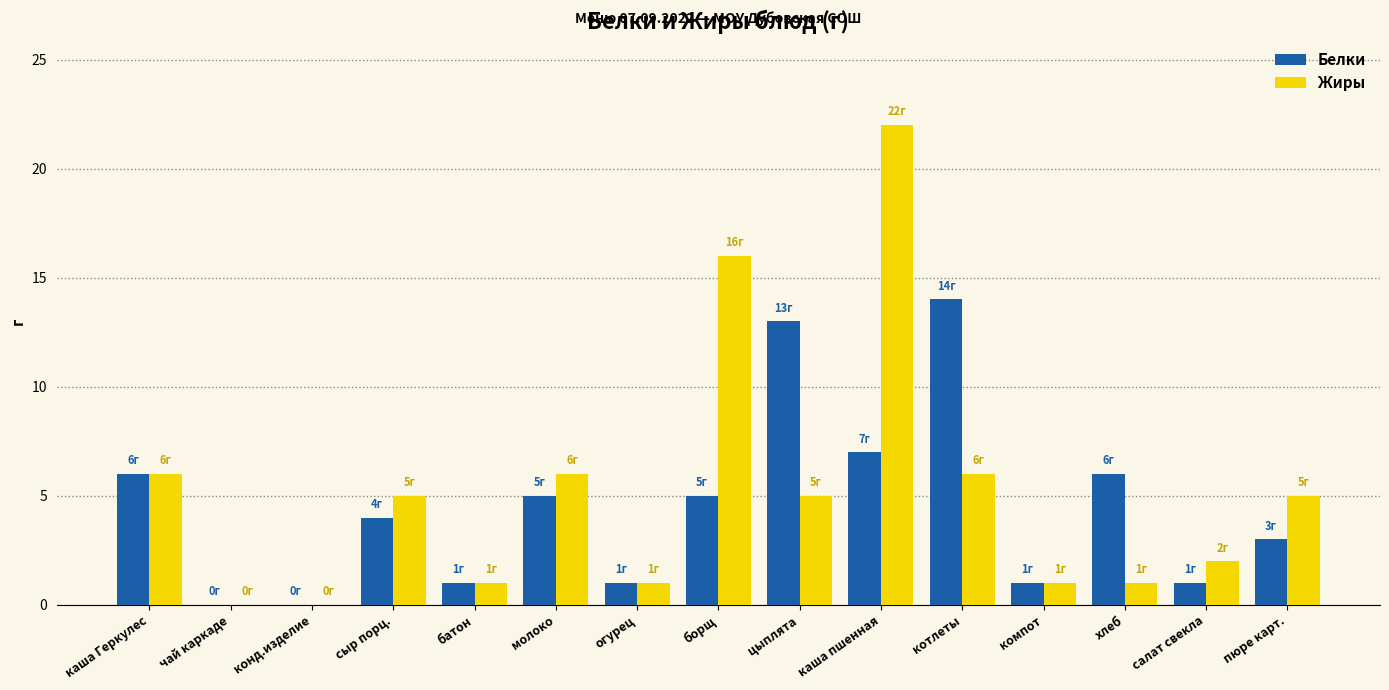

What is the average value of the Жиры series?

5